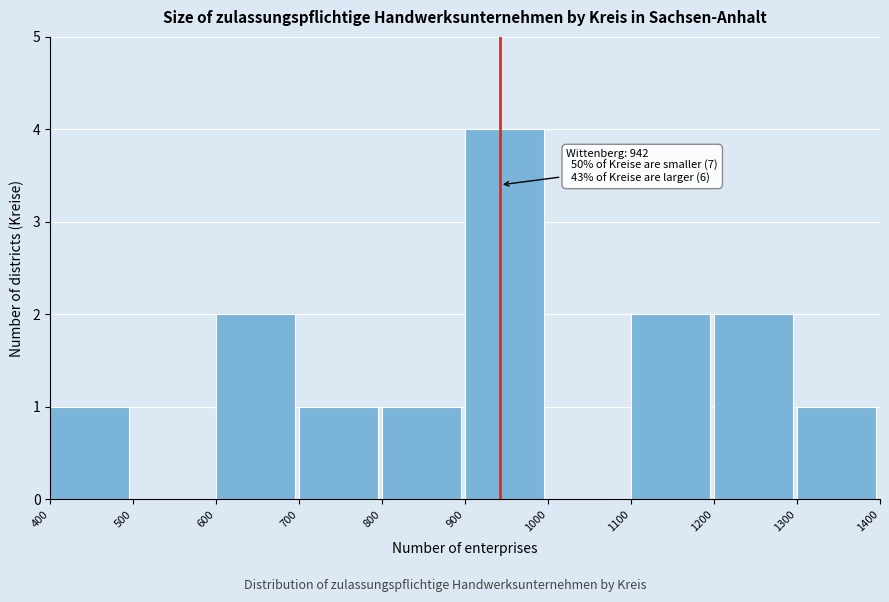

Over which range of the x-axis is the bar tallest?

900 to 1000